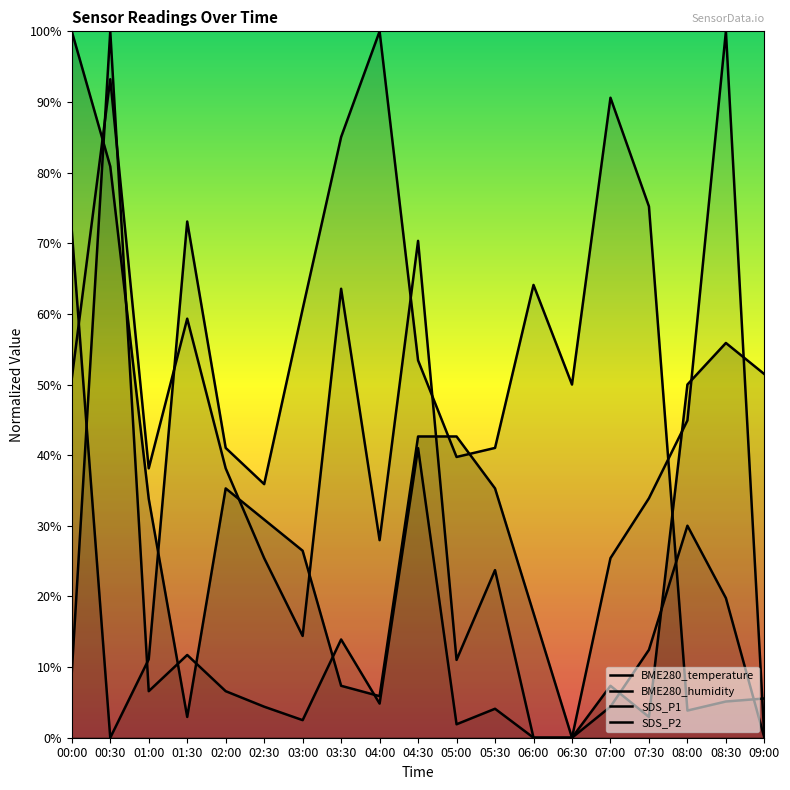

What is the approximate value of SDS_P2 at 00:30?

93.2